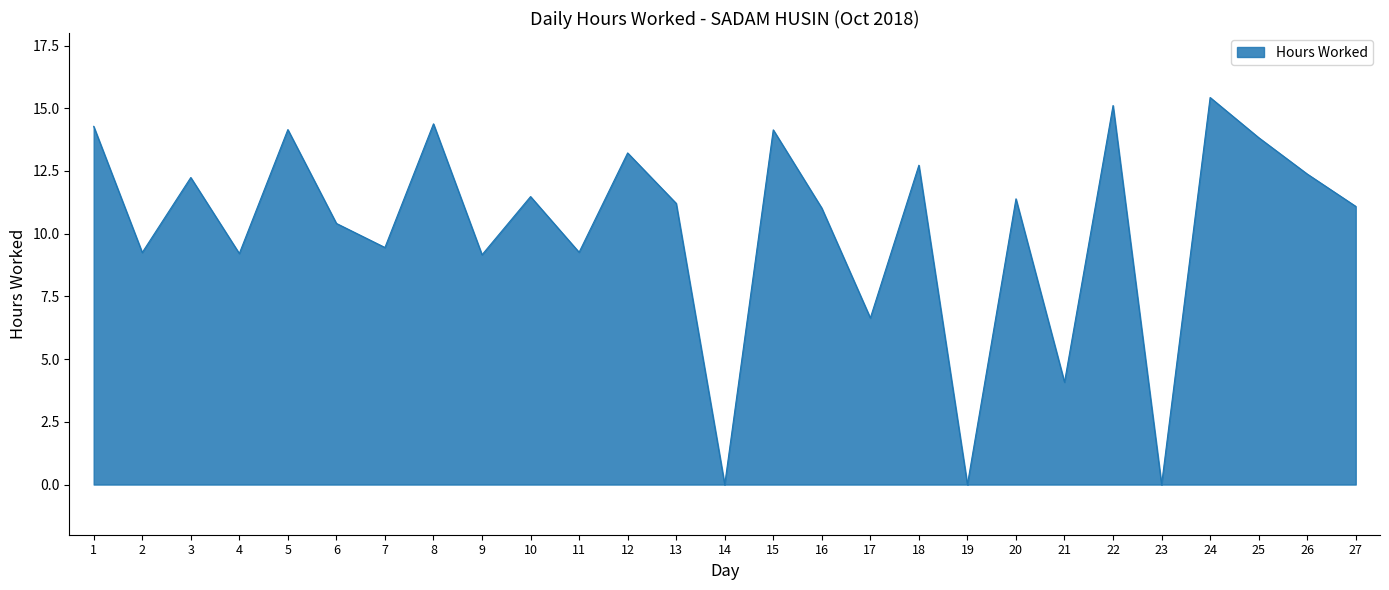

The value at 5 is 22.9. True or false?

False